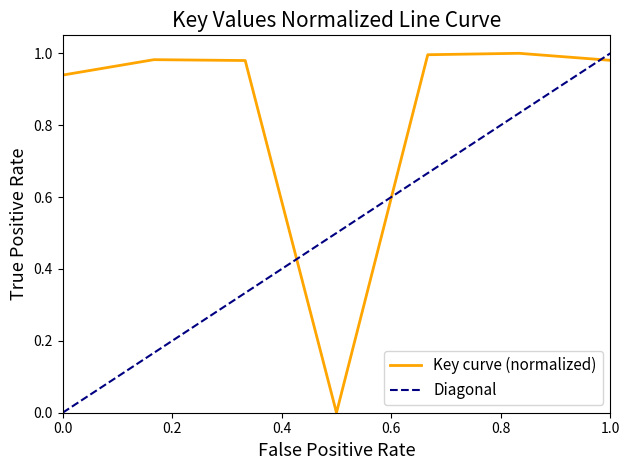

At which category does the data reach its first local valley?

4